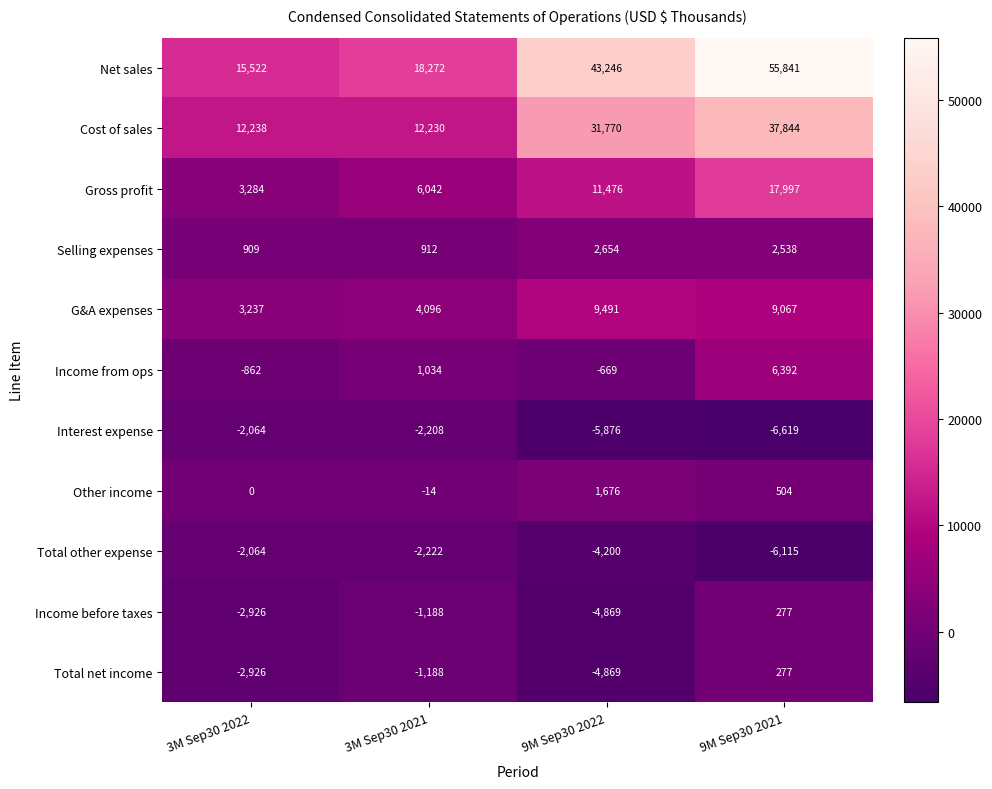

What is the spread (max minus min) of values at 3M Sep30 2022?

18448